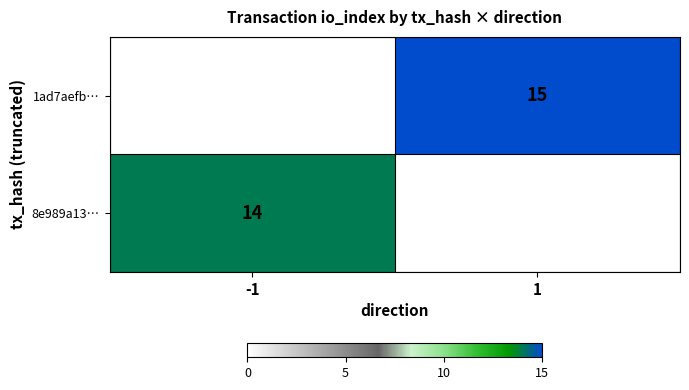

The 8e989a13… series shows 8 at -1. True or false?

False